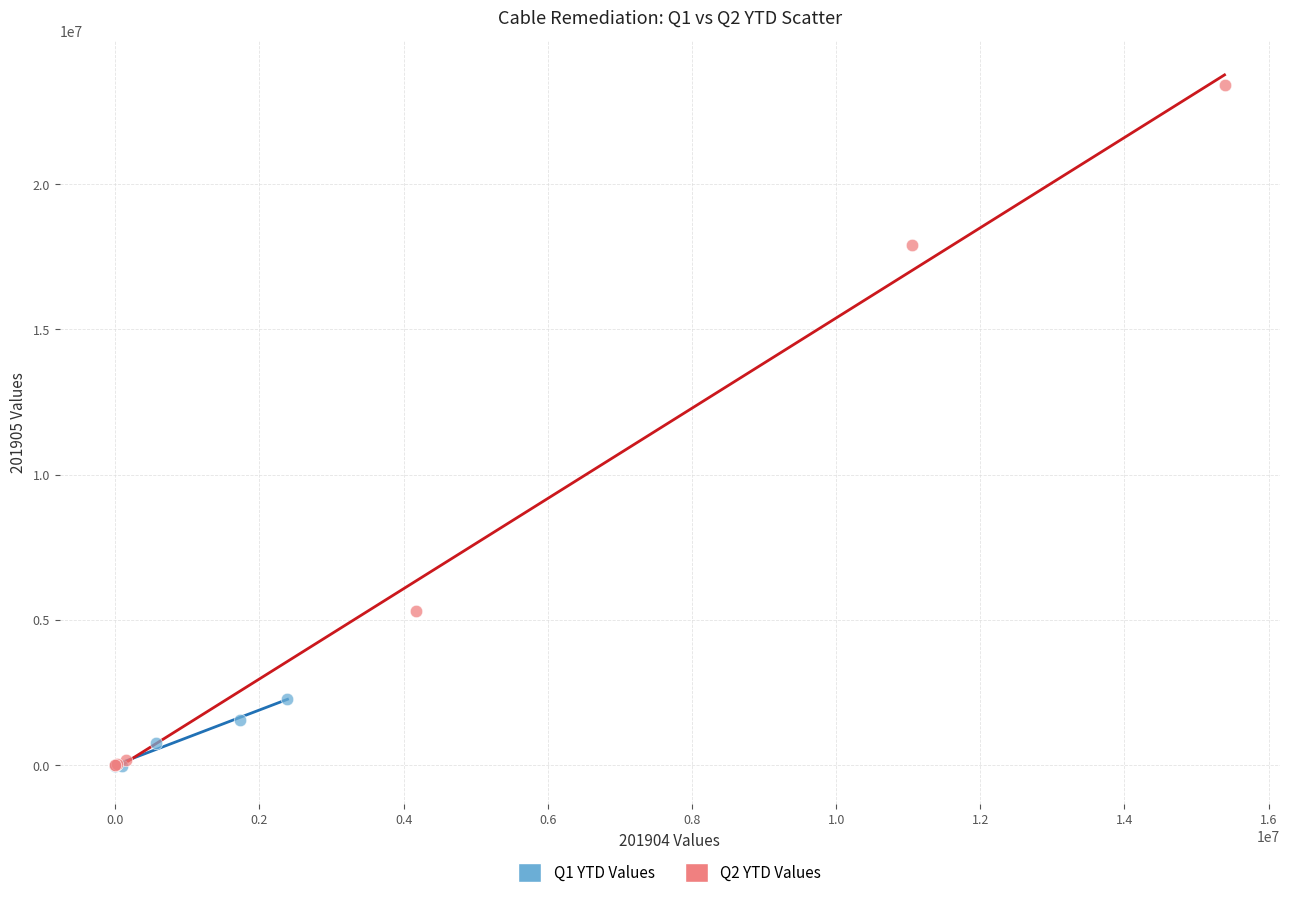

What are all the series names shown in the legend?

Q1 YTD Values, Q2 YTD Values